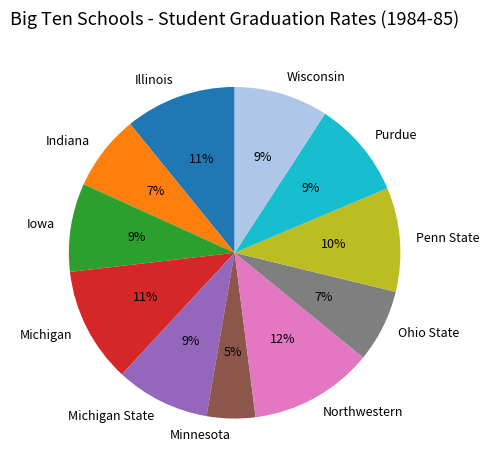

True or false: Indiana accounts for 15% of the total.

False